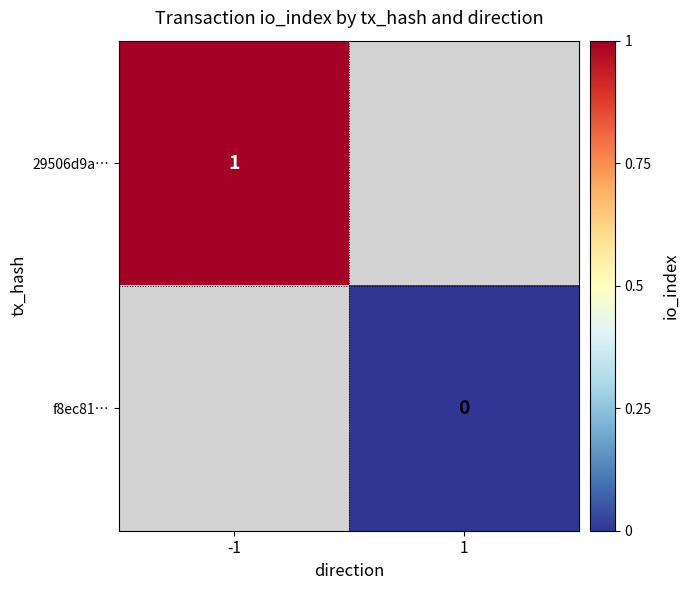

How many distinct data groups are displayed?

2